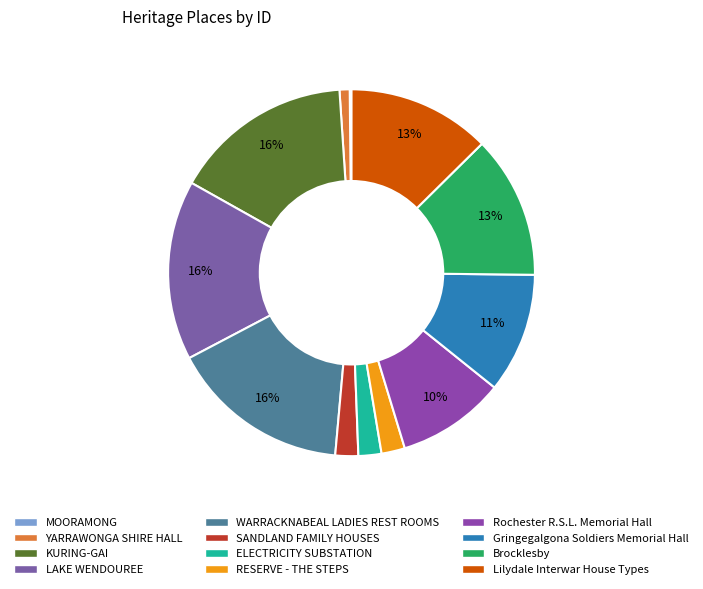

Is it true that YARRAWONGA SHIRE HALL is 11% of the pie?

False